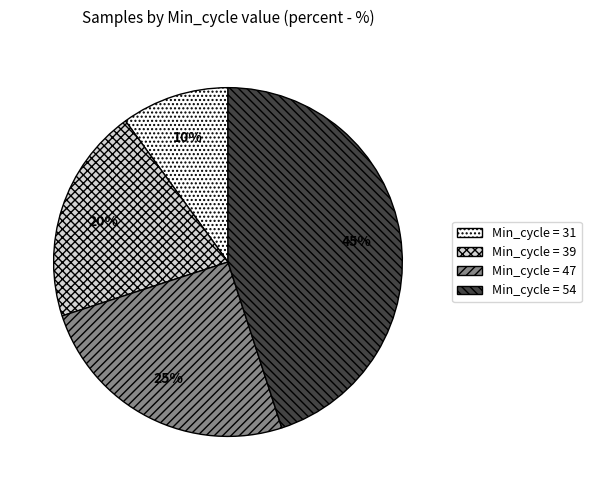

Is there a majority slice in this chart?

No